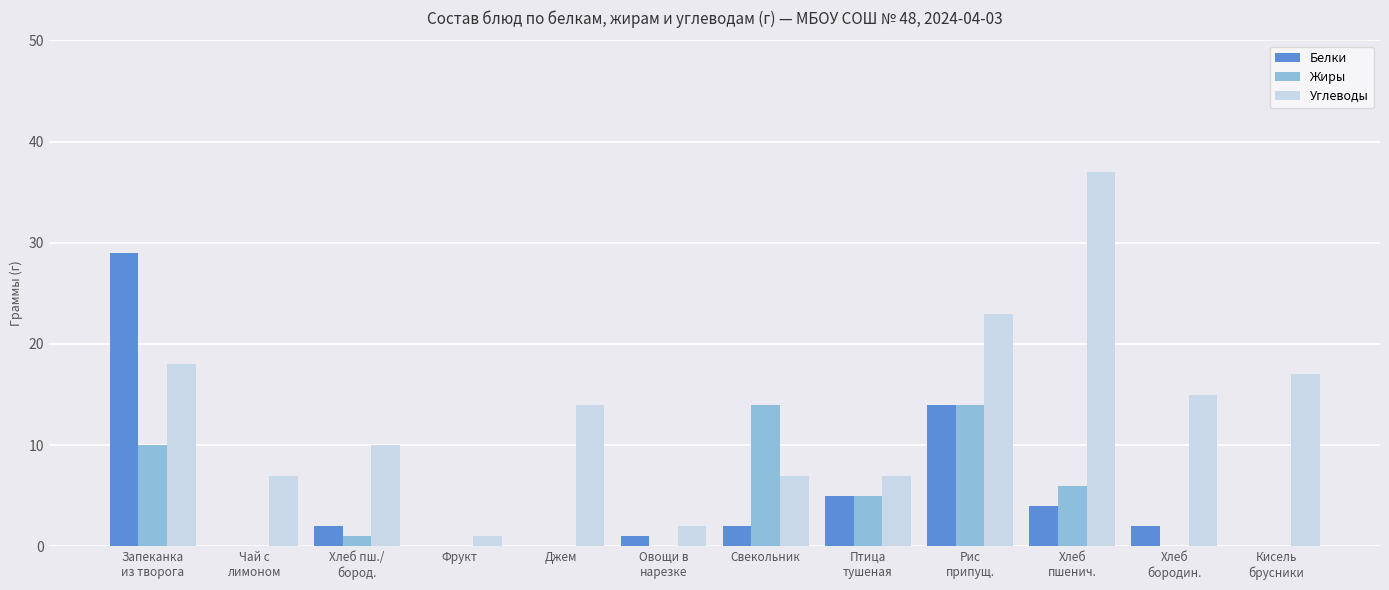

Is the value of Жиры at Джем greater than the value of Белки at Свекольник?

No